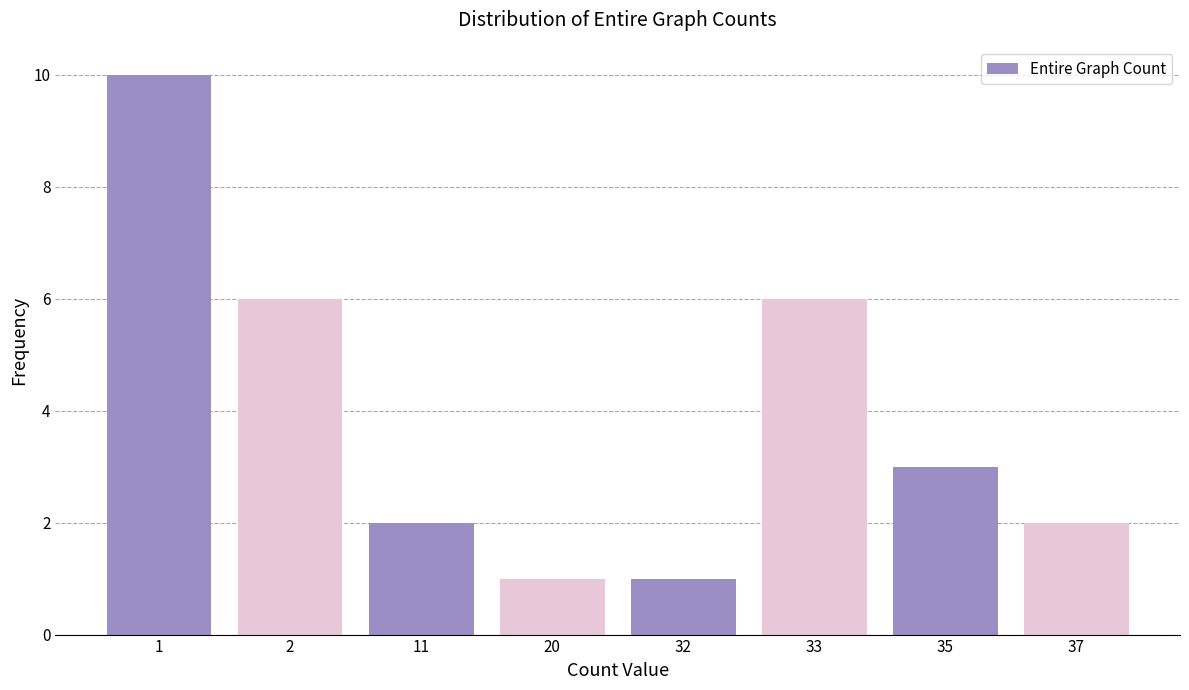

Reading left to right, what are all the values shown in this chart?

1=10	2=6	11=2	20=1	32=1	33=6	35=3	37=2